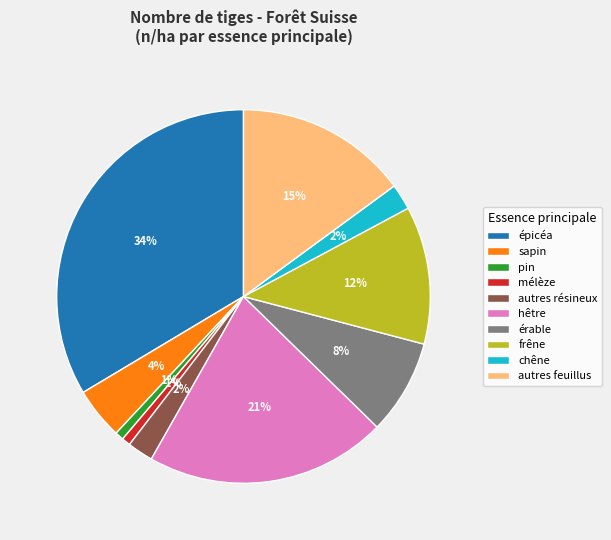

Which has a higher value, épicéa or mélèze?

épicéa